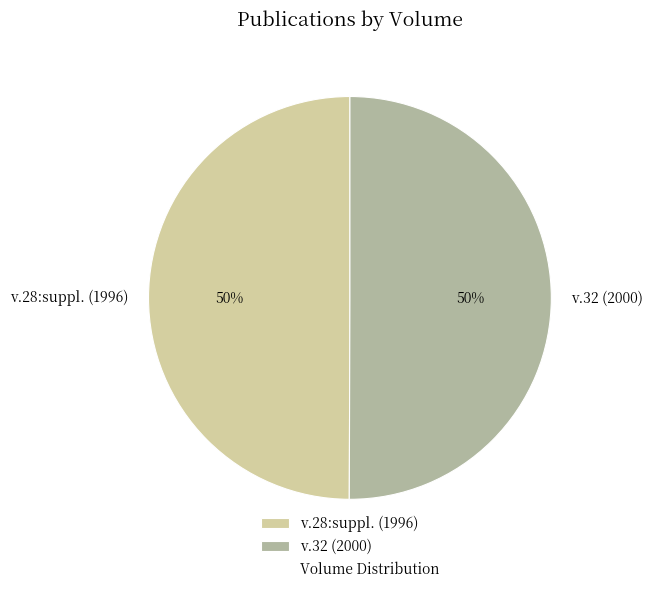

Is the sum of v.28:suppl. (1996) and v.32 (2000) greater than half?

Yes